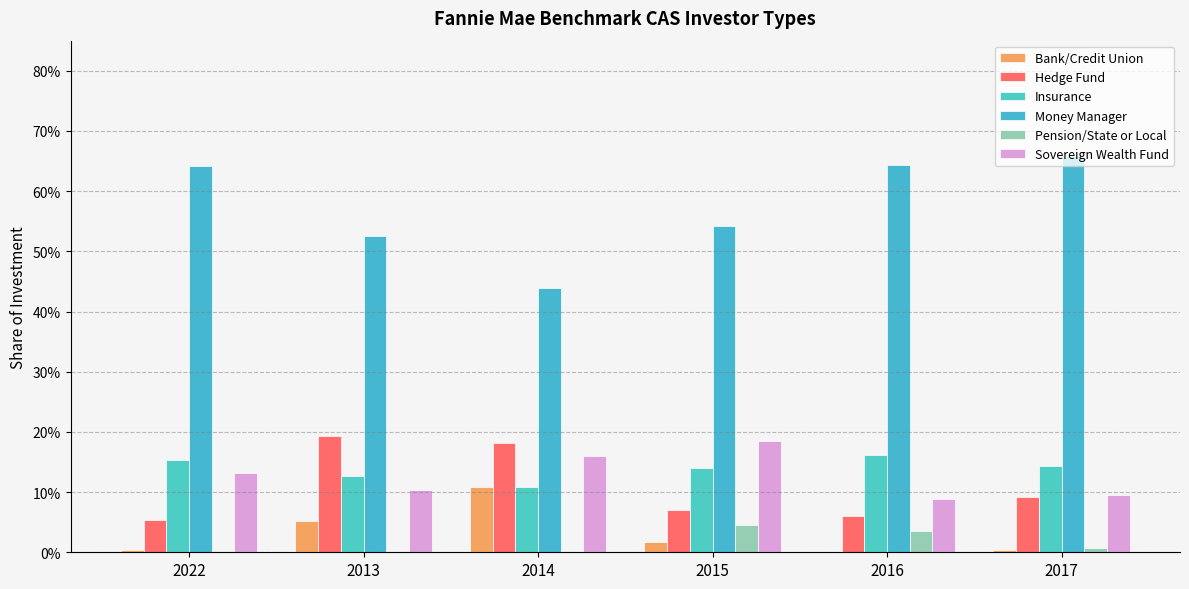

How many bars are there in total?

36